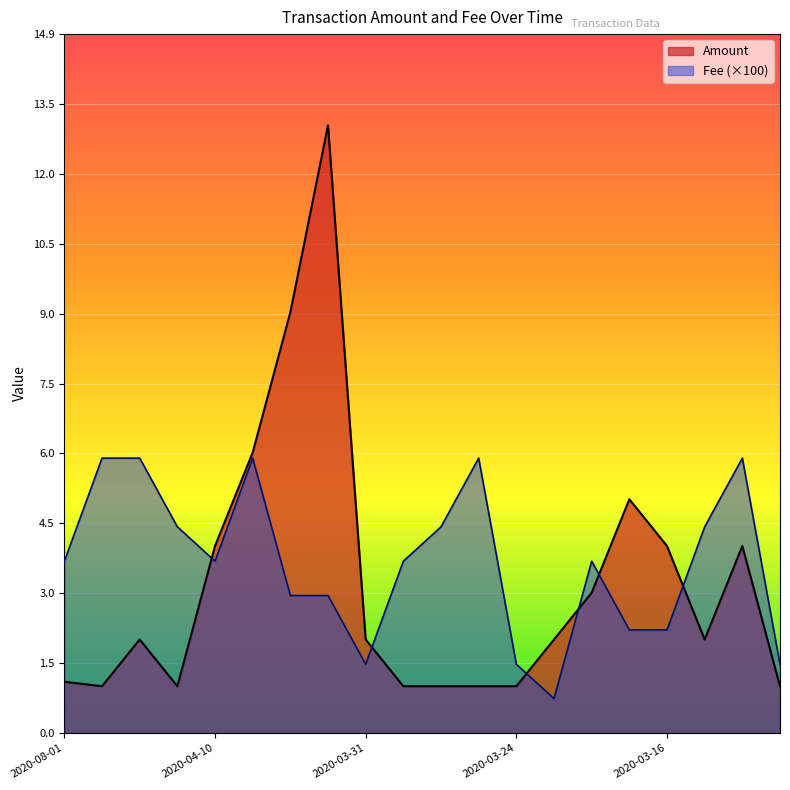

True or false: Amount has a value of 1.7 at 2020-04-11.

False